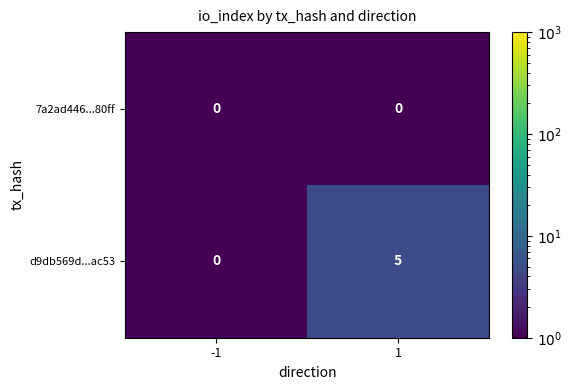

The 7a2ad446...80ff series shows 0 at 1. True or false?

True